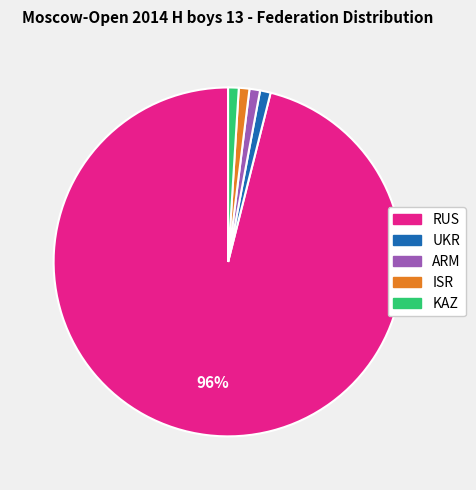

Do ISR and ARM together represent more than half of the pie?

No